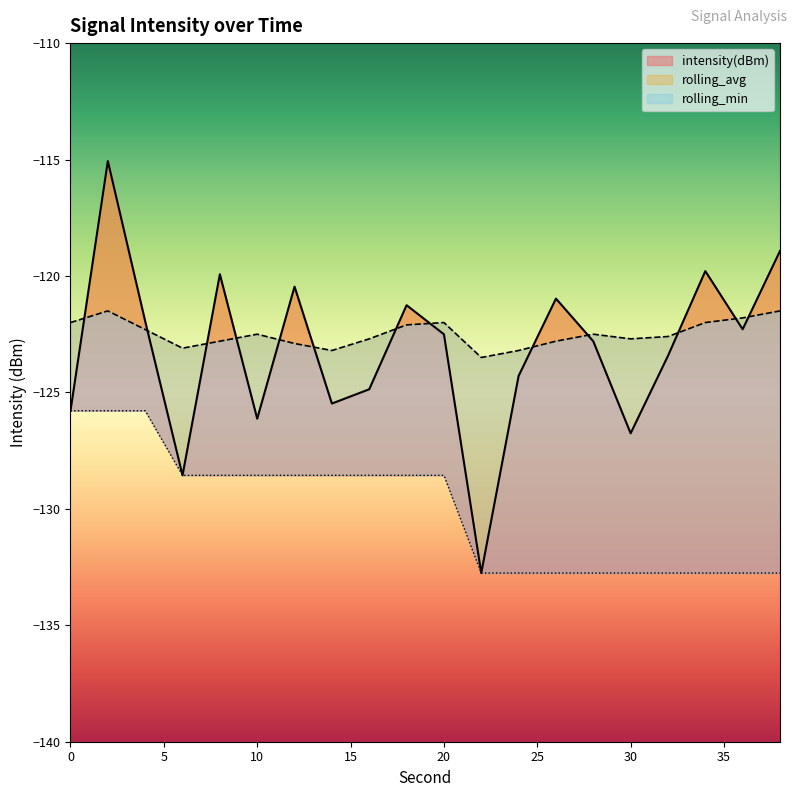

What are all the series names shown in the legend?

intensity(dBm), rolling_avg, rolling_min